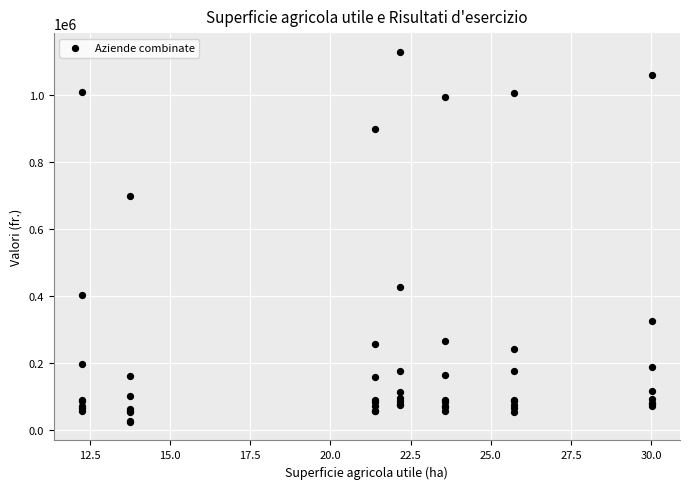

What Y value in the scatter plot is closest to 576748?

698978